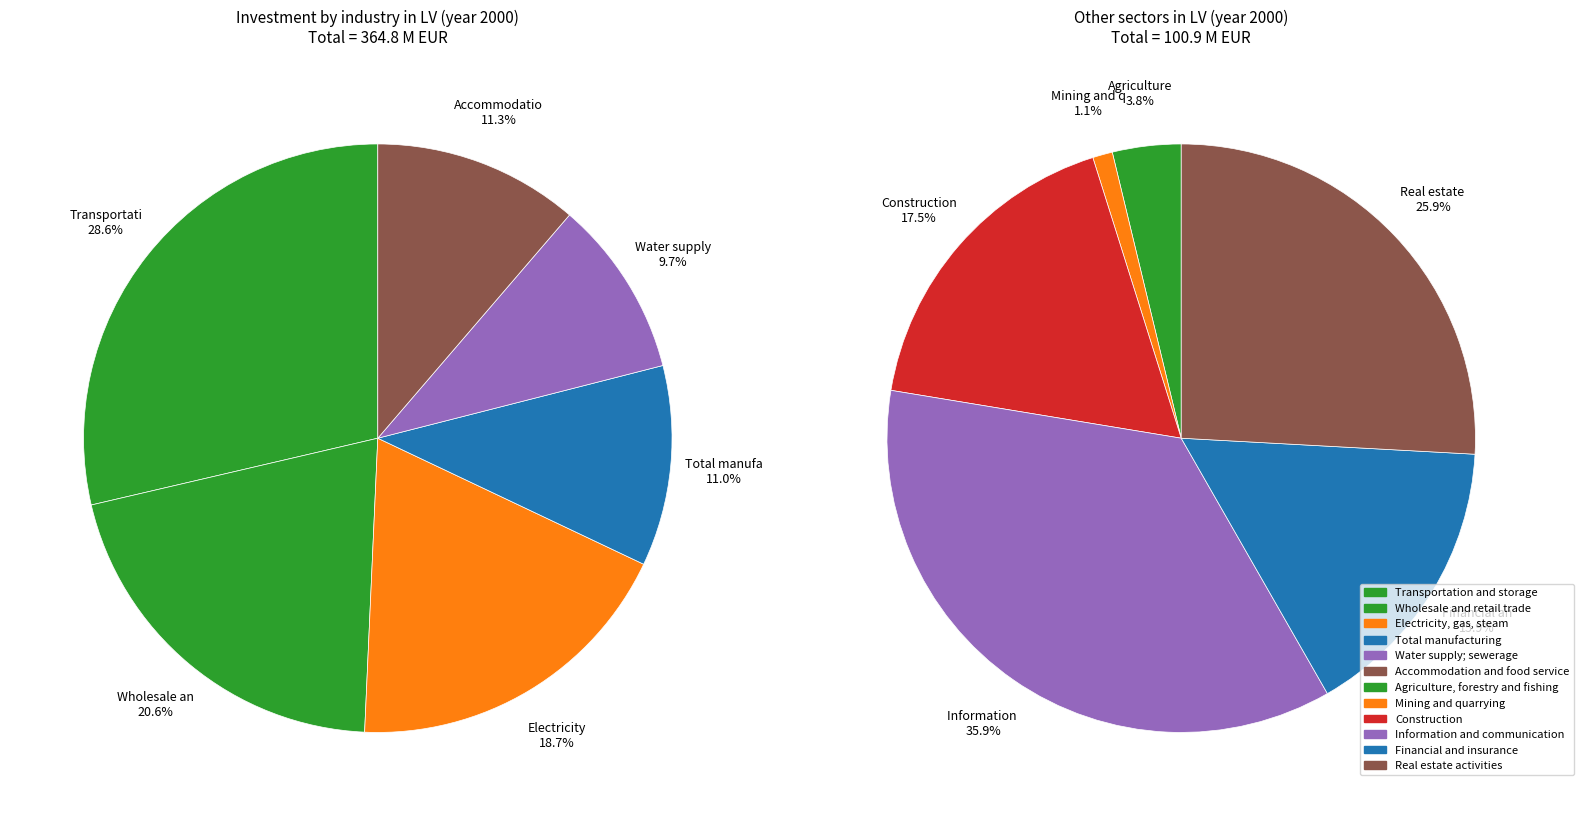

Does Information and communication represent more than half of the total?

No